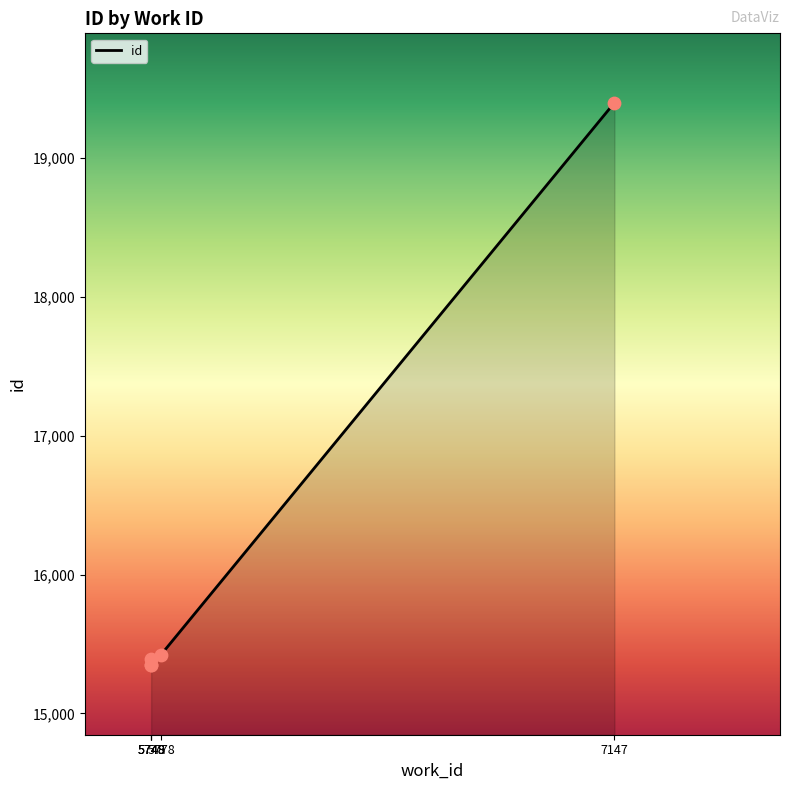

What is the ratio of the value at 5748 to the value at 5749?

1.0